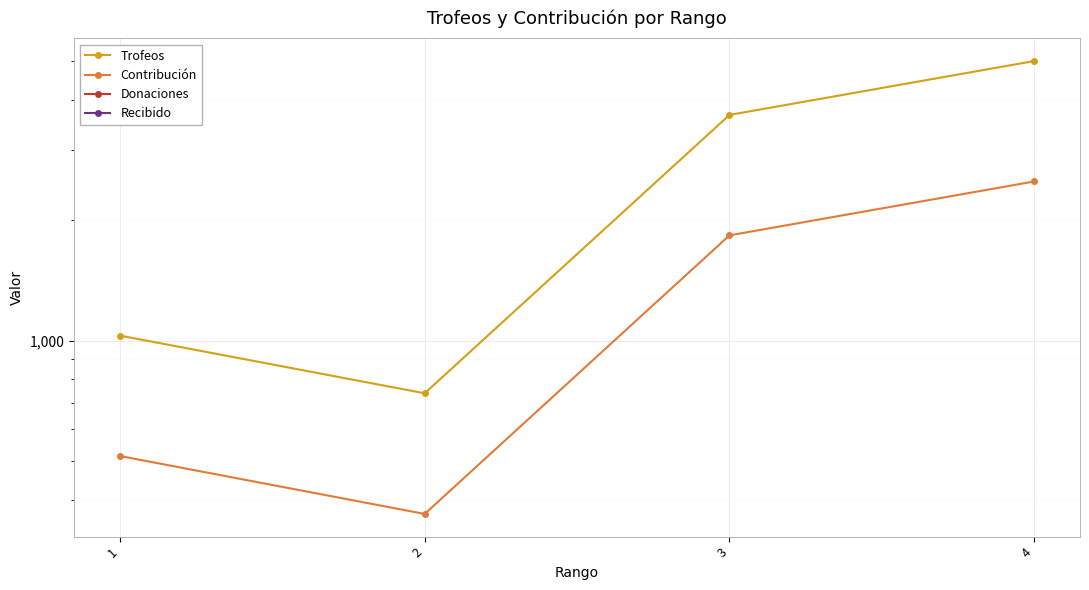

At which label does Recibido reach its minimum?

1